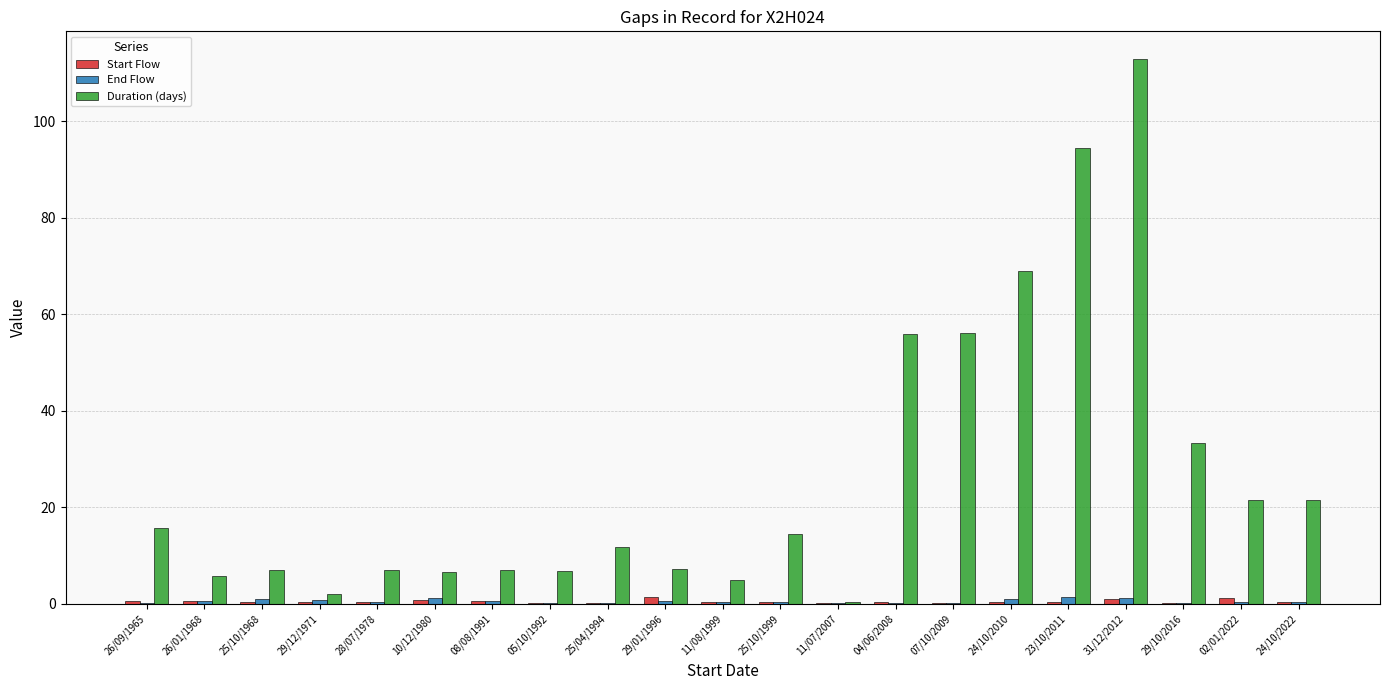

What is the sum of all Duration (days) values?

561.8